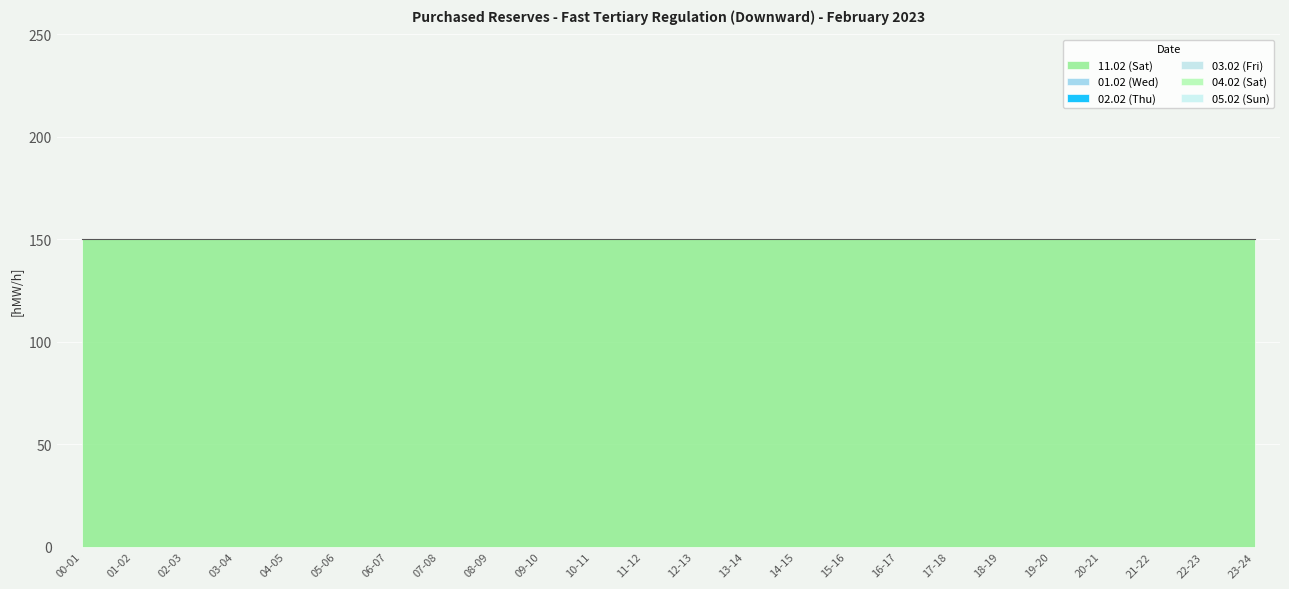

What are all the series names shown in the legend?

11.02 (Sat), 01.02 (Wed), 02.02 (Thu), 03.02 (Fri), 04.02 (Sat), 05.02 (Sun)